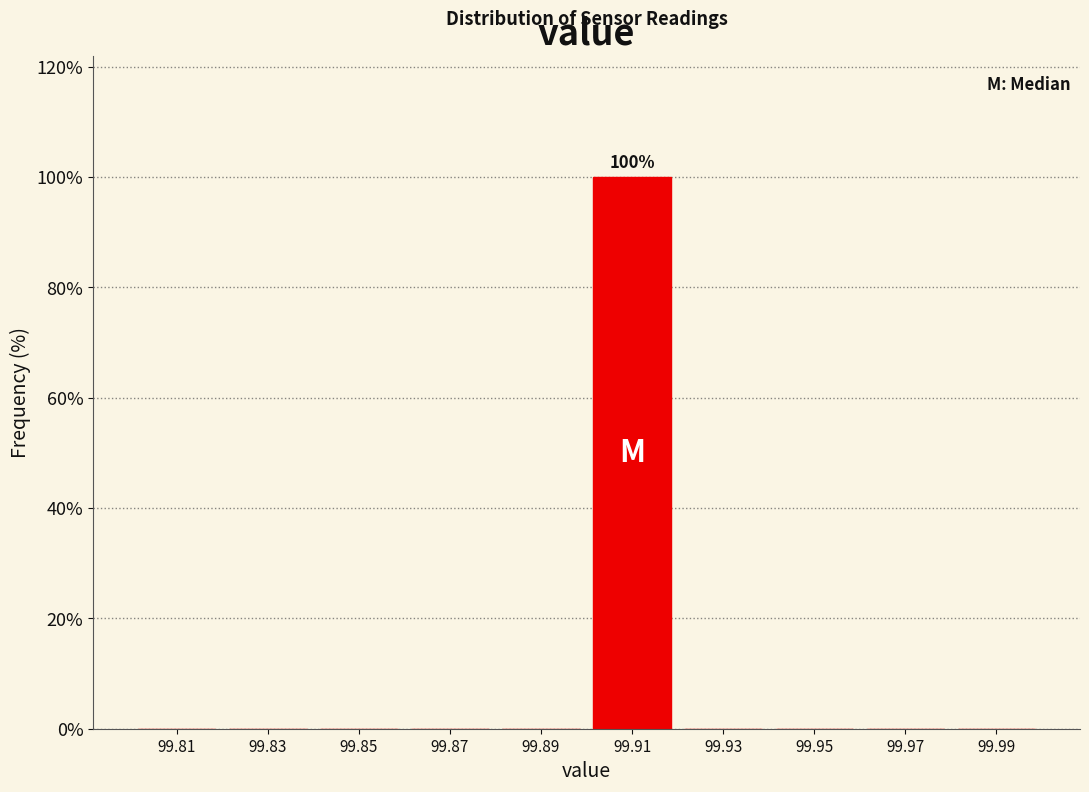

Which range on the x-axis has the tallest bar?

99.90 to 99.92